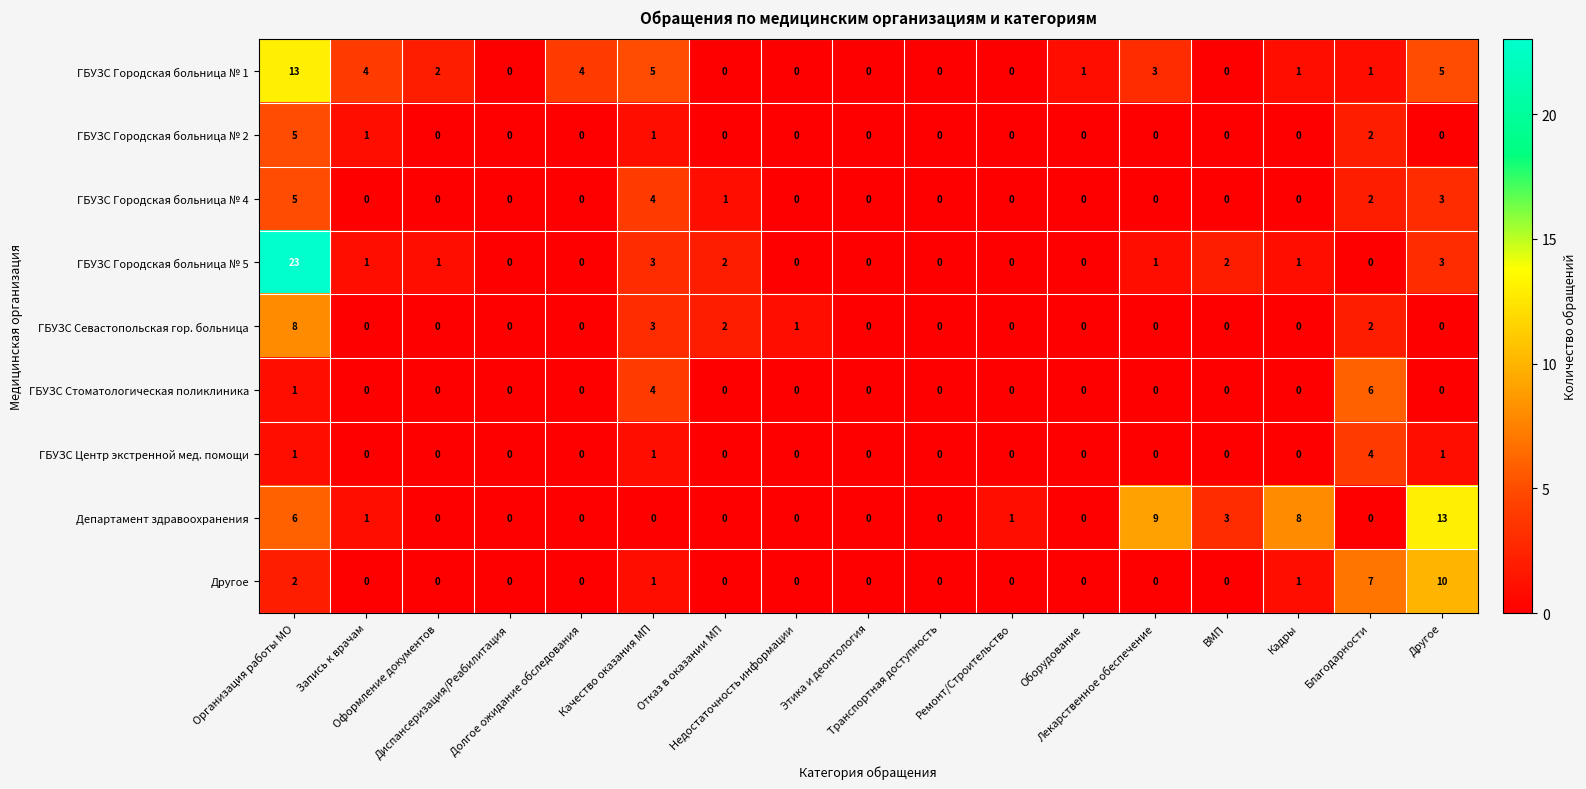

At how many categories does at least one series exceed 14?

1